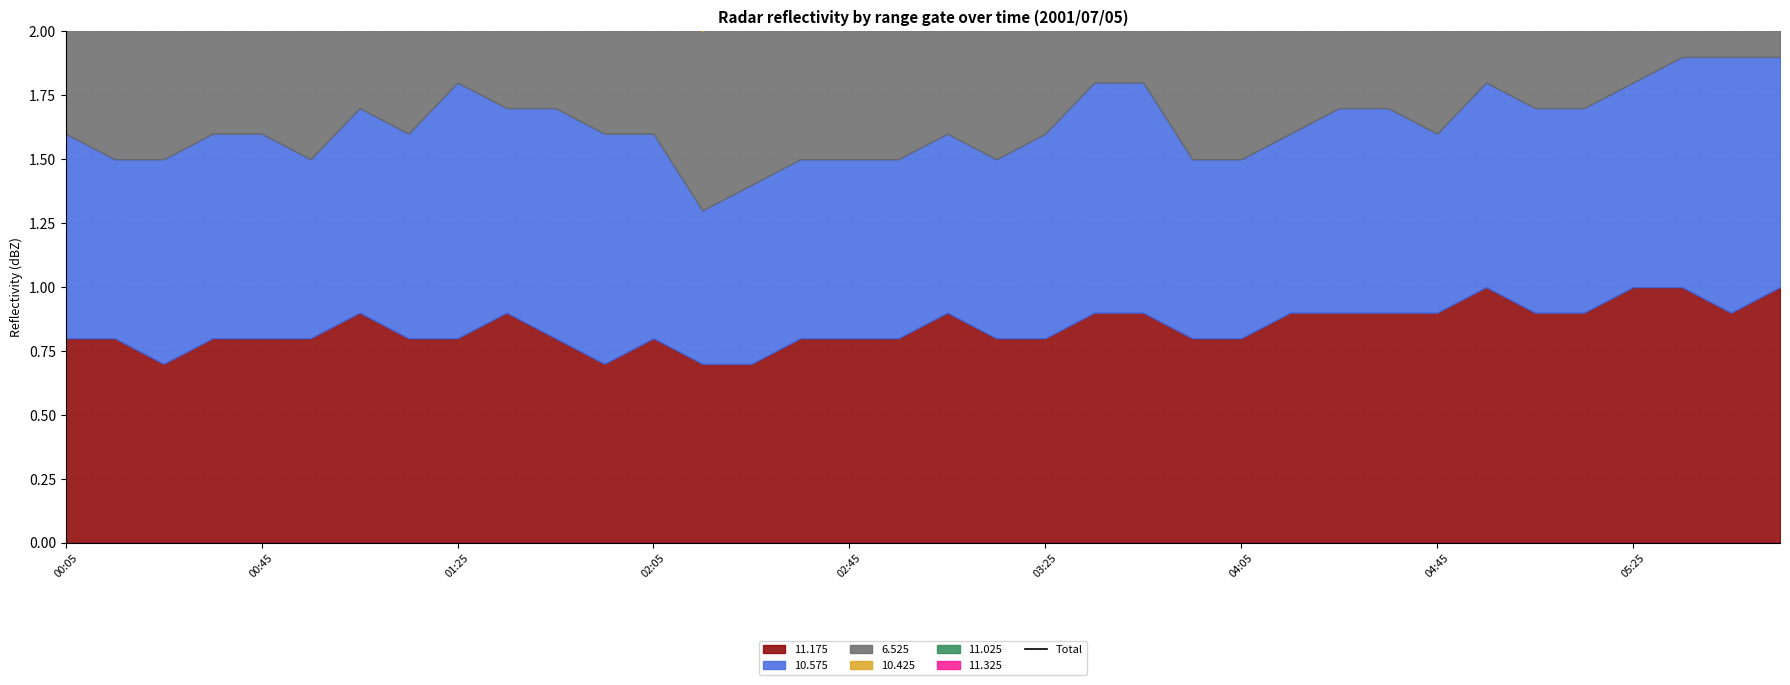

What is the difference between the maximum and minimum values?

1.4